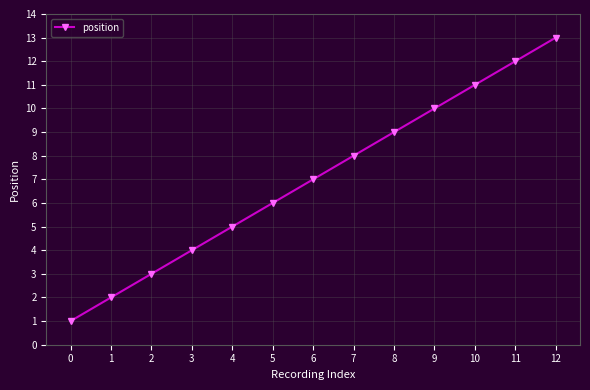

Which category has the highest value across all series?

12